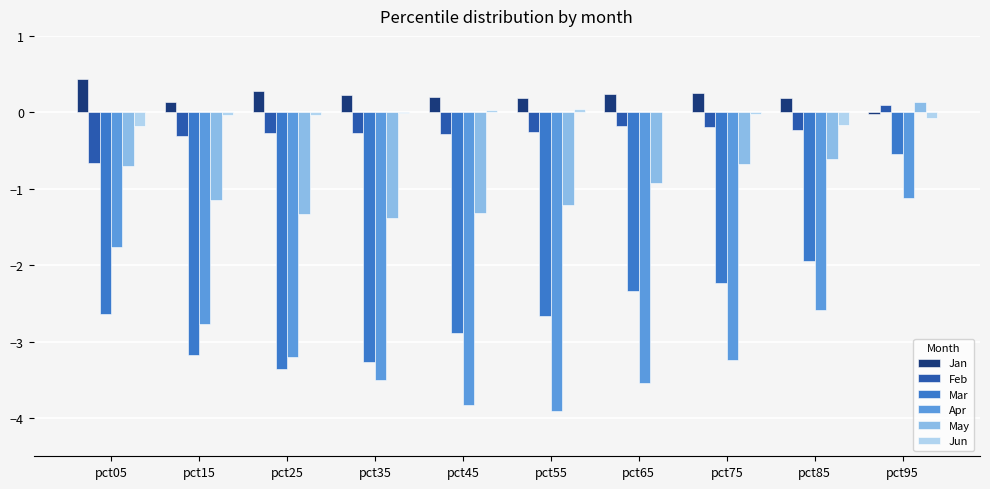

The value of Feb at pct45 is -0.3. True or false?

True